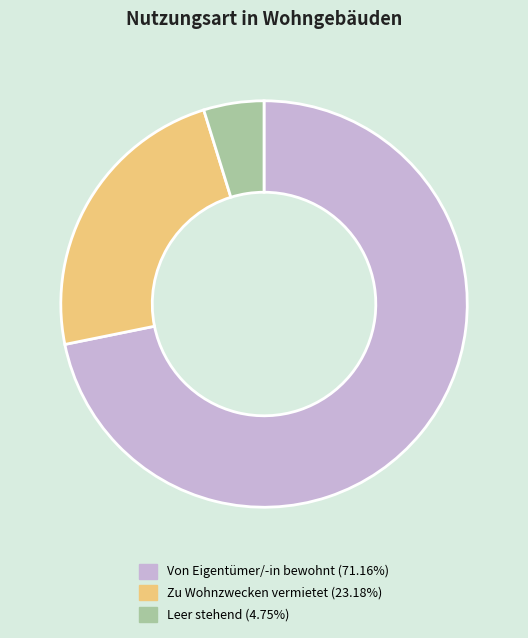

Is there a majority slice in this chart?

Yes